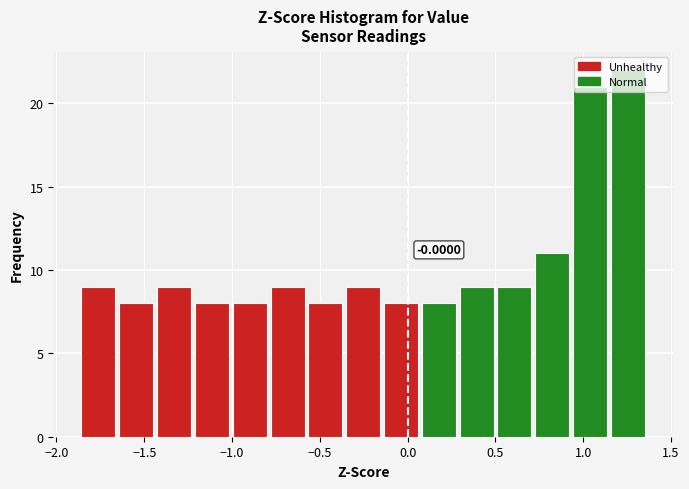

Over which range of the x-axis is the bar tallest?

1.15 to 1.35